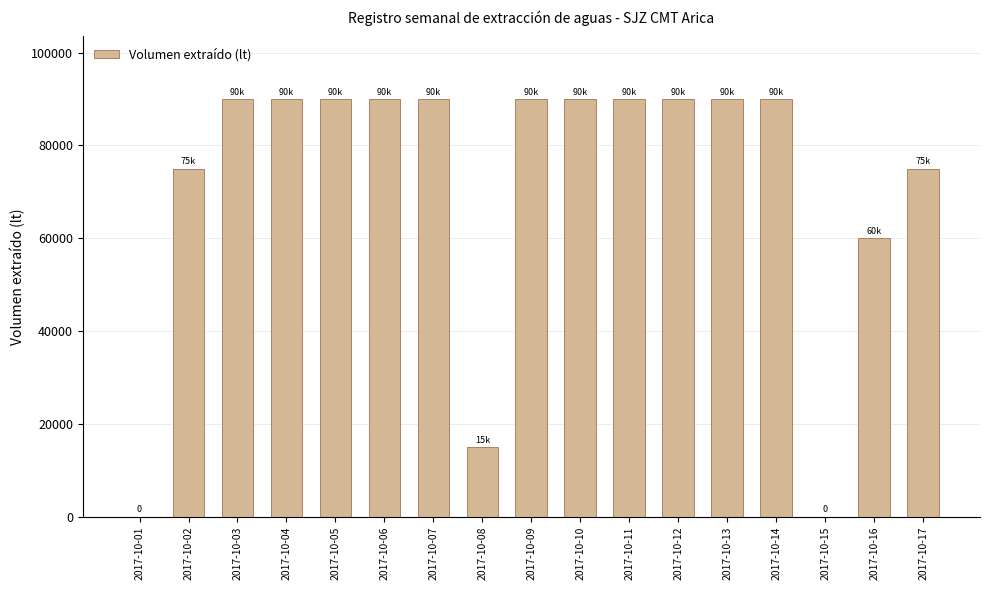

What is the change in value from 2017-10-14 to 2017-10-16?

-30000